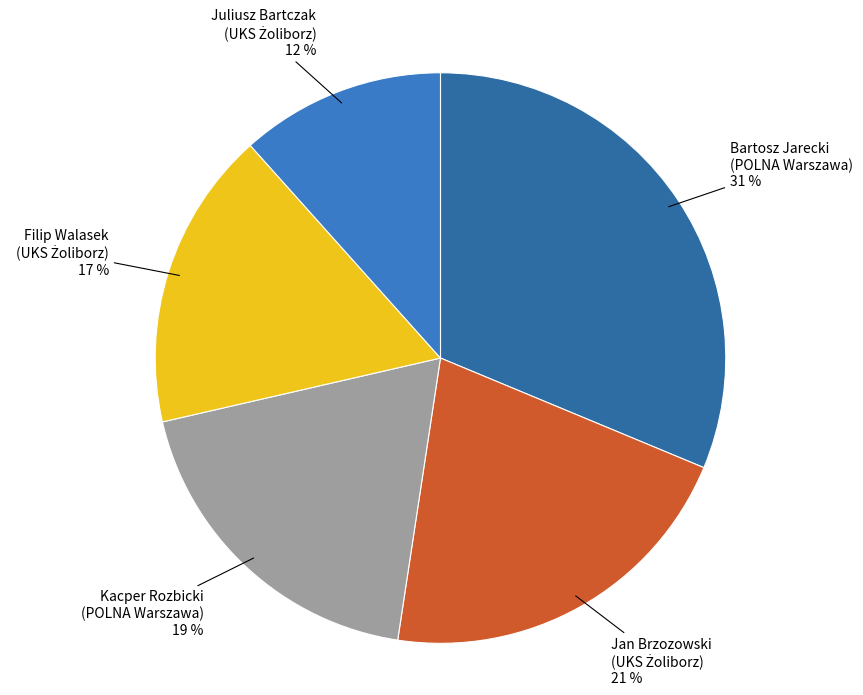

Is there any slice that represents more than half of the pie?

No